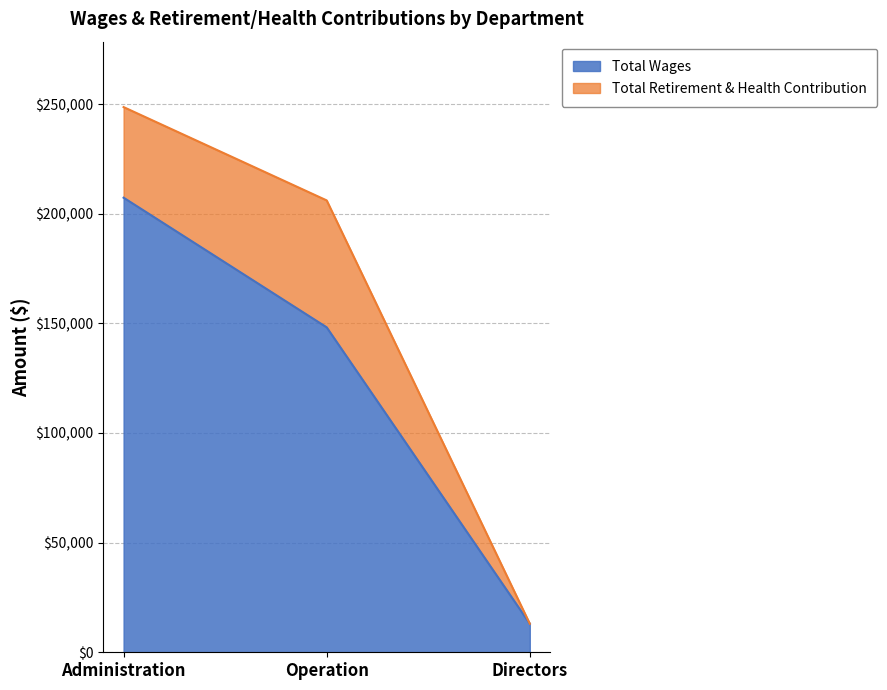

What value does the data have at Administration, to the nearest 50?

207300